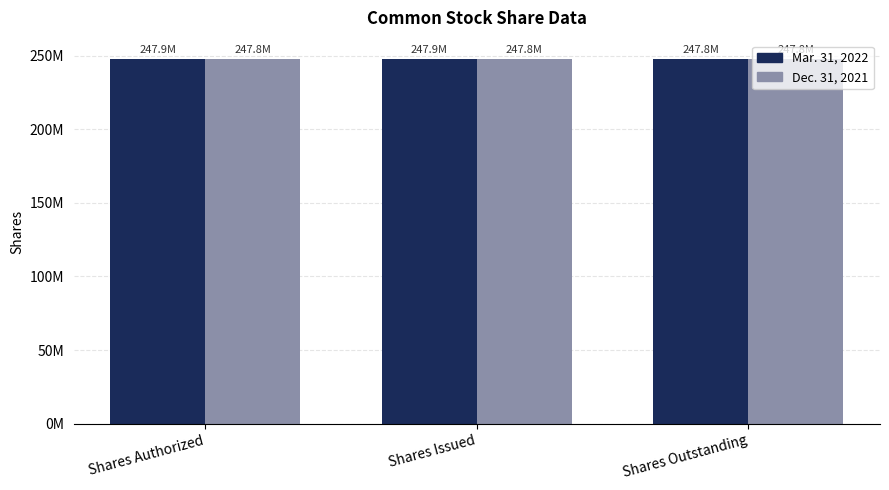

Are the bars horizontal?

No